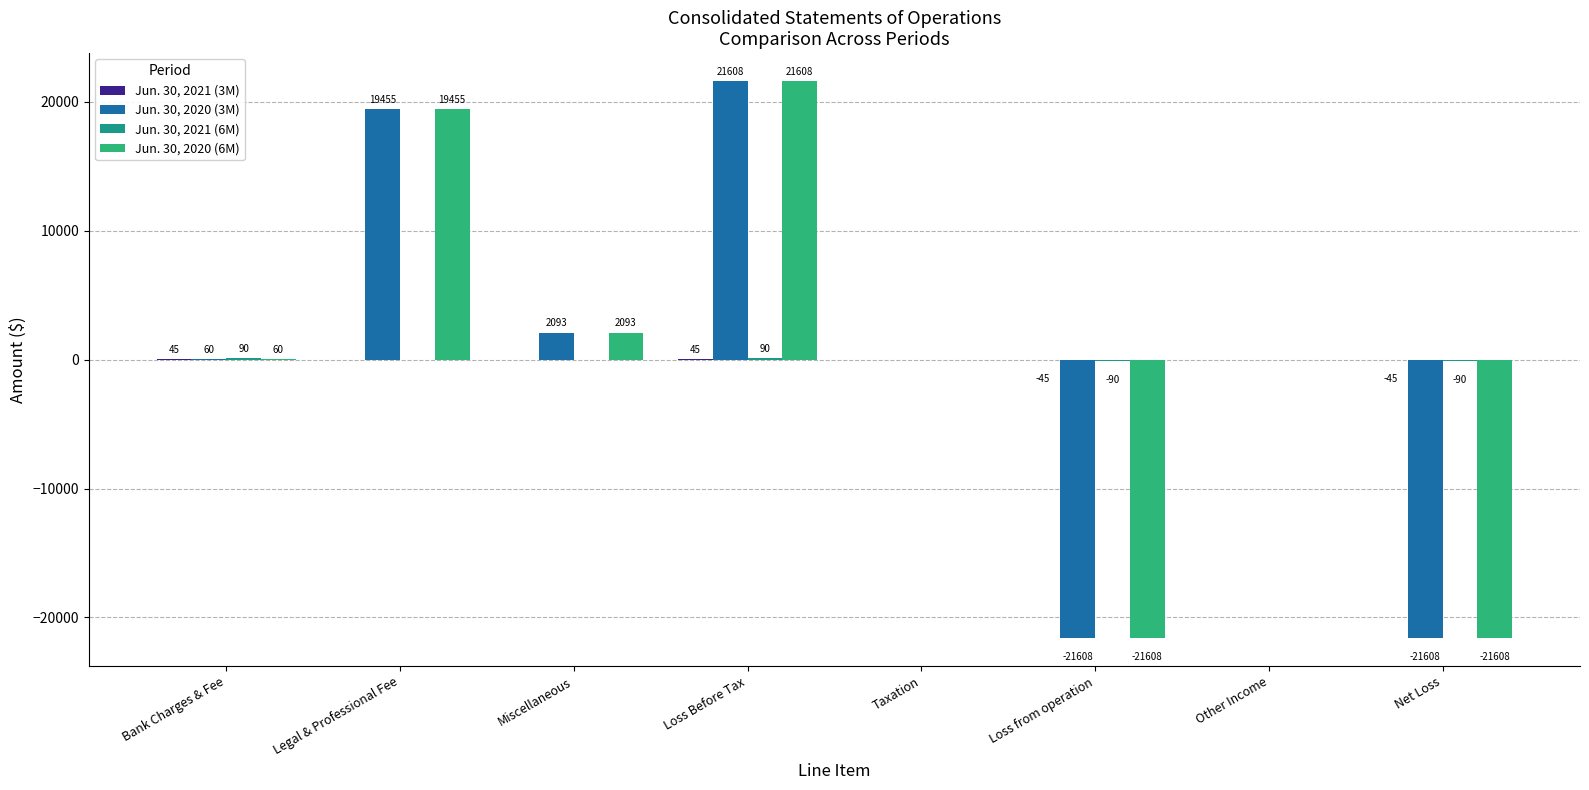

How many data points does each series have?

8